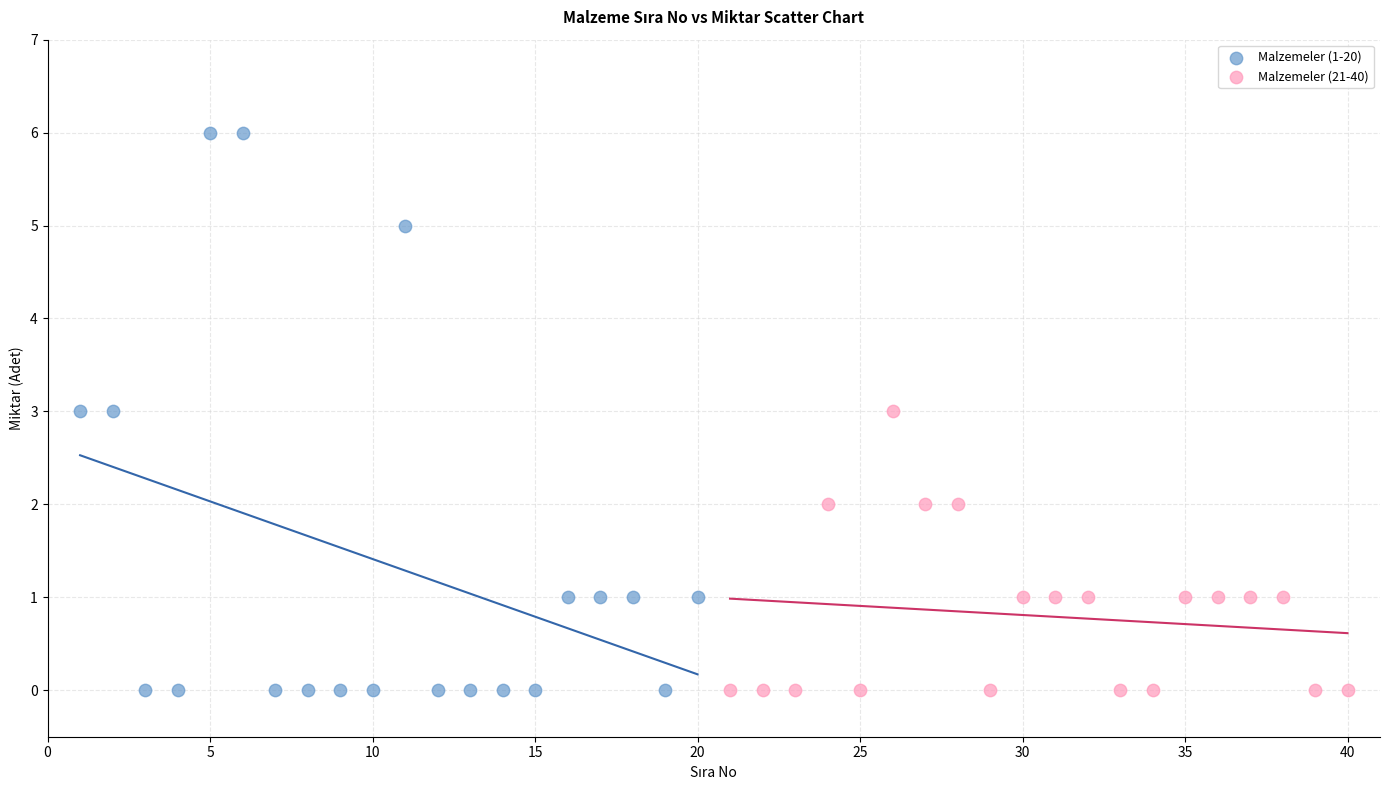

Which series has the largest Y range (max minus min)?

Malzemeler (1-20)